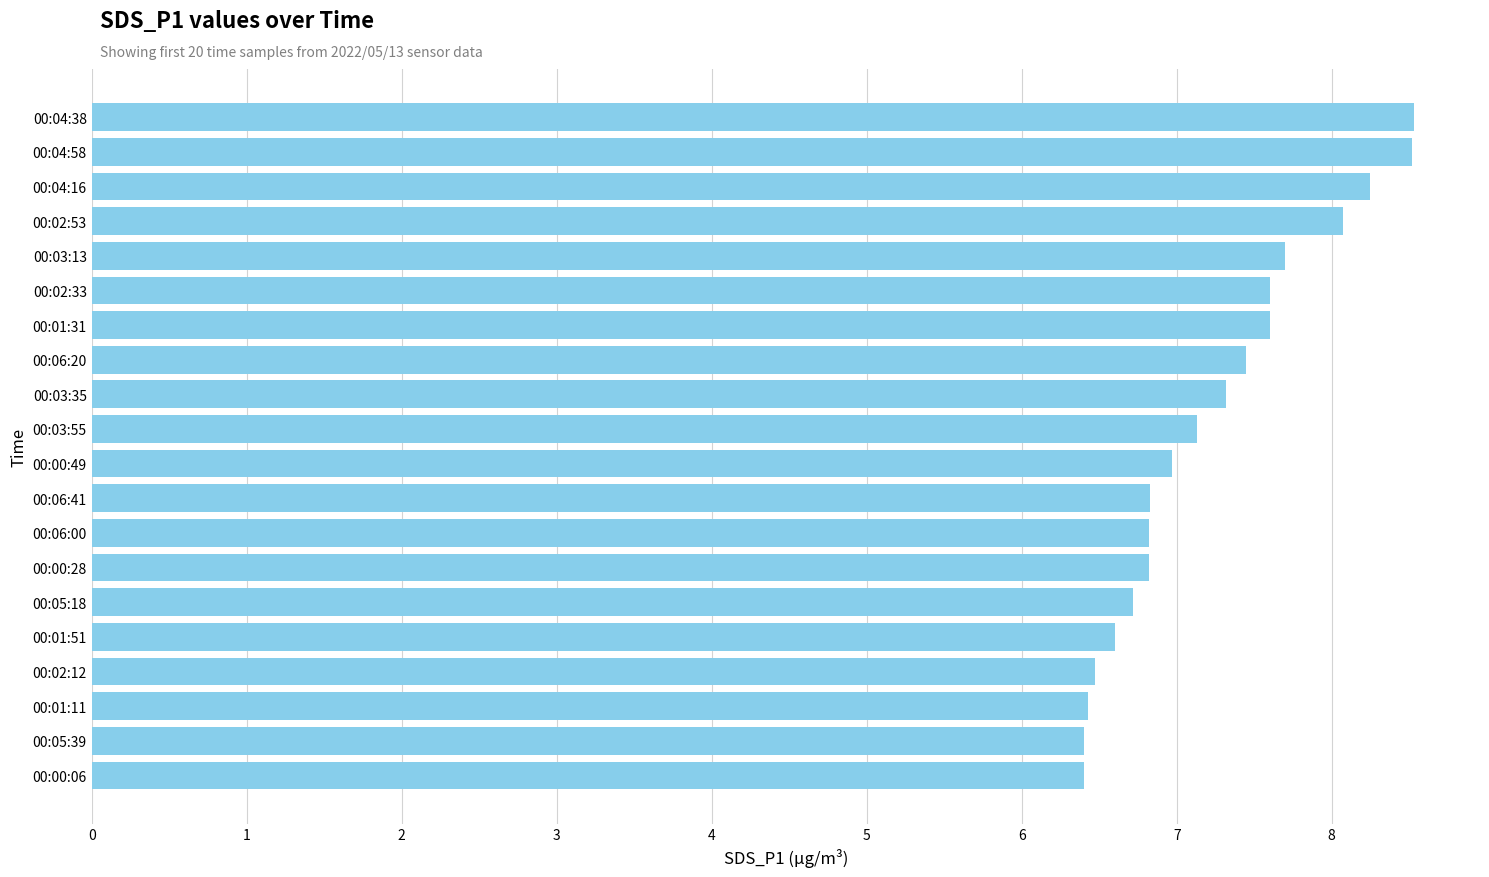

Approximately how many times larger is the value at 00:01:31 compared to 00:02:53?

0.9